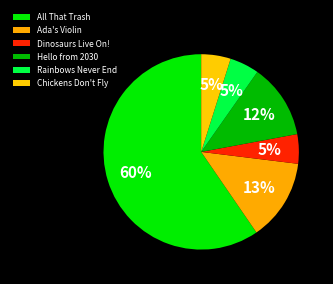

What percentage is the Rainbows Never End slice, to the nearest percent?

5%